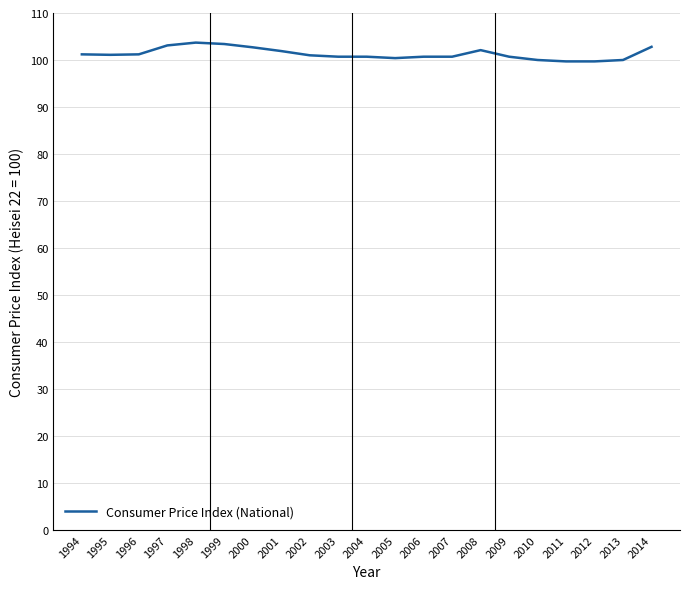

What is the difference between the maximum and minimum values?

4.0